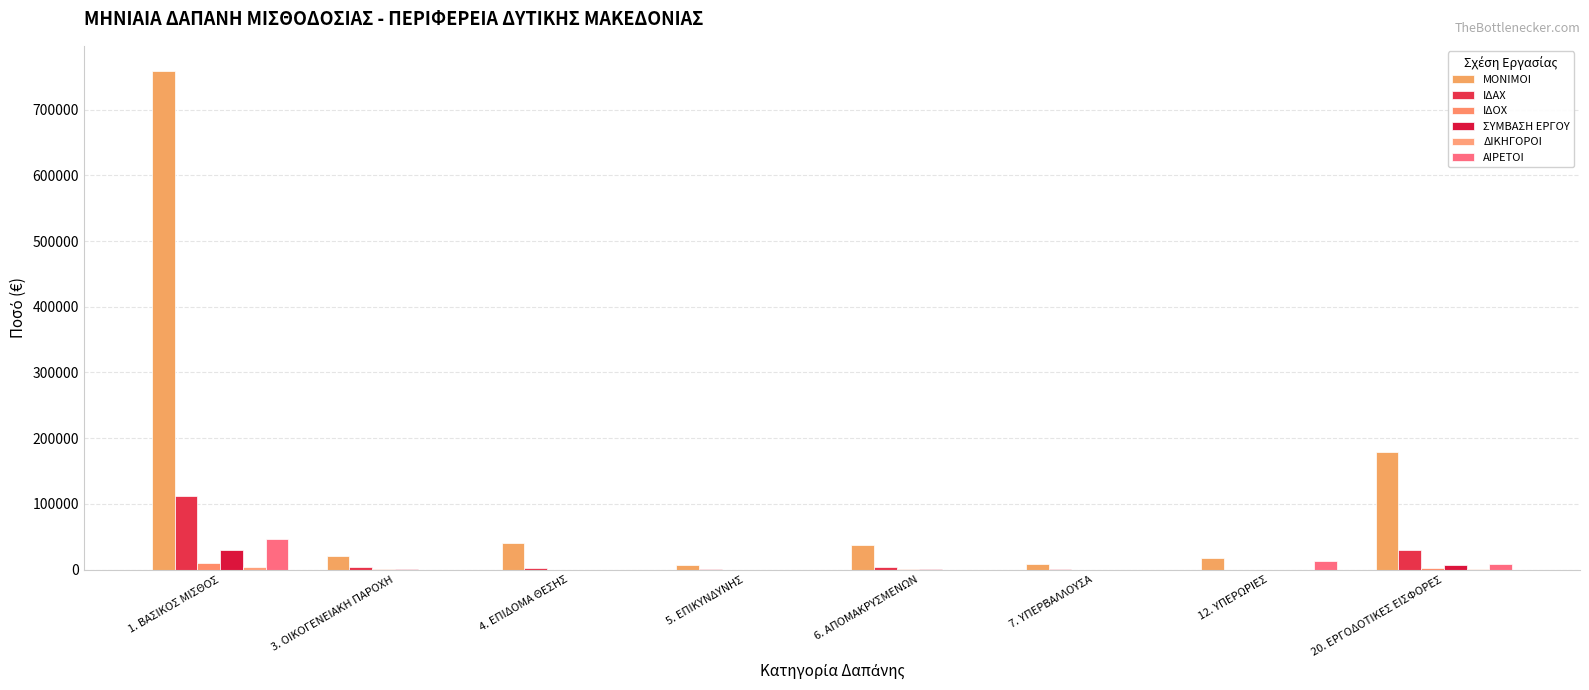

Where does the ΣΥΜΒΑΣΗ ΕΡΓΟΥ series first go above 600?

1. ΒΑΣΙΚΟΣ ΜΙΣΘΟΣ